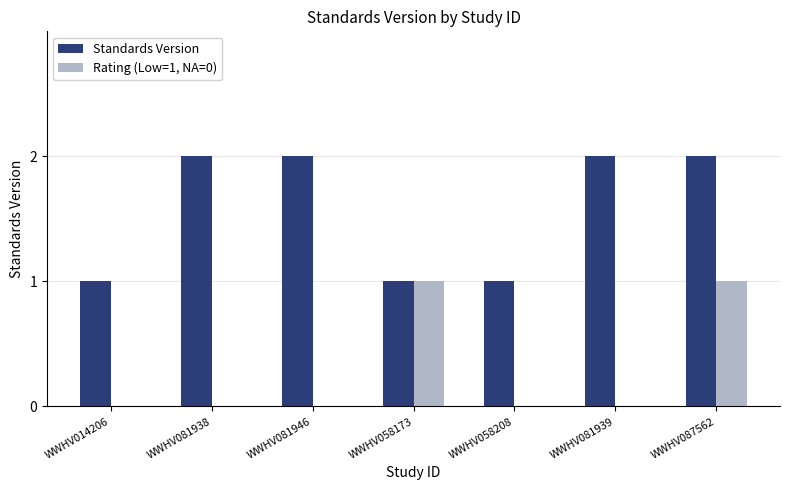

Reading right to left, what are all the values shown in this chart?

Standards Version: 2	2	1	1	2	2	1
Rating (Low=1, NA=0): 1	0	0	1	0	0	0